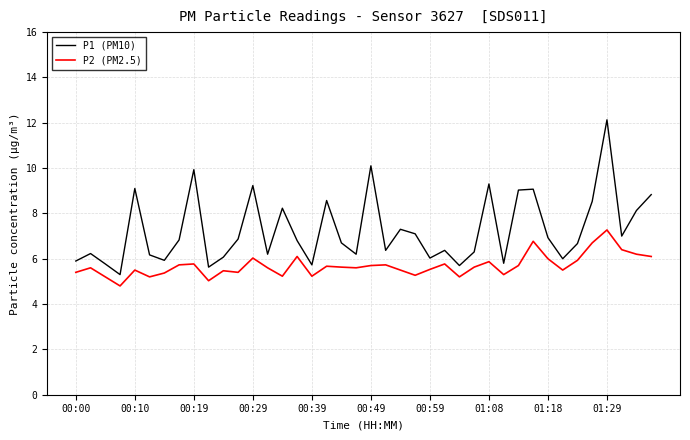

What is the difference between the maximum and minimum values in the P2 (PM2.5) series?

2.5